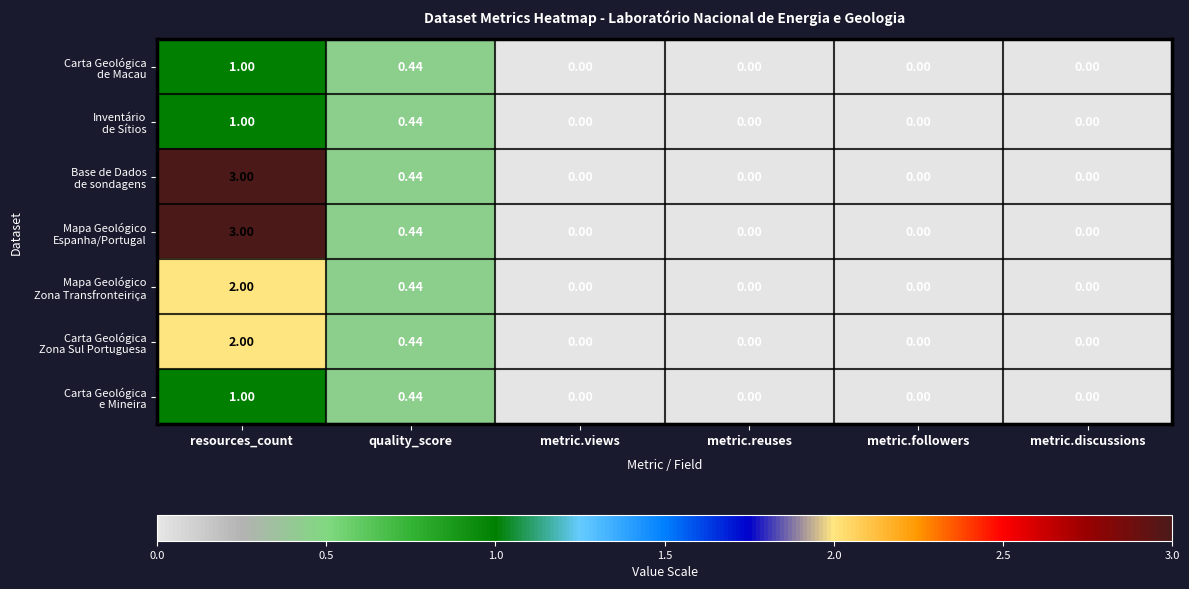

Which category has the highest value across all series?

resources_count